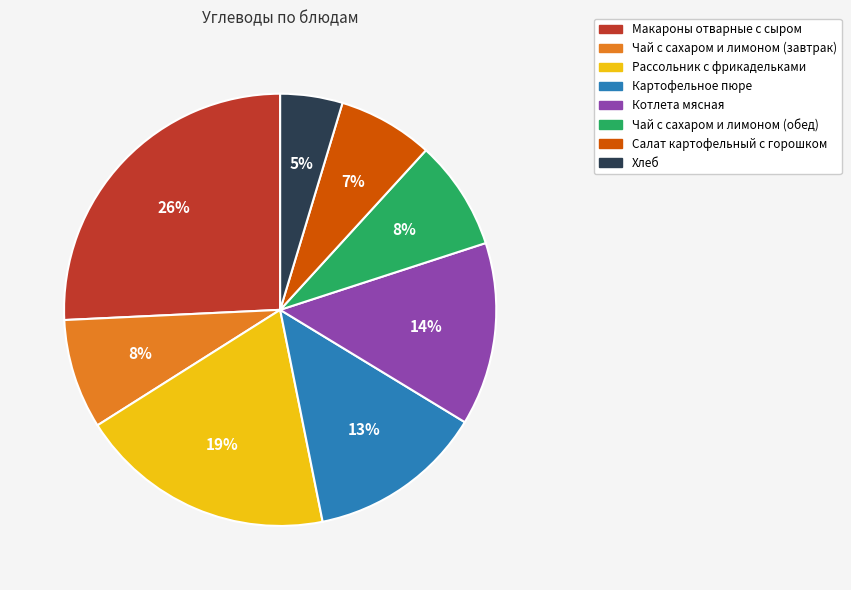

Do Макароны отварные с сыром and Картофельное пюре together represent more than half of the pie?

No